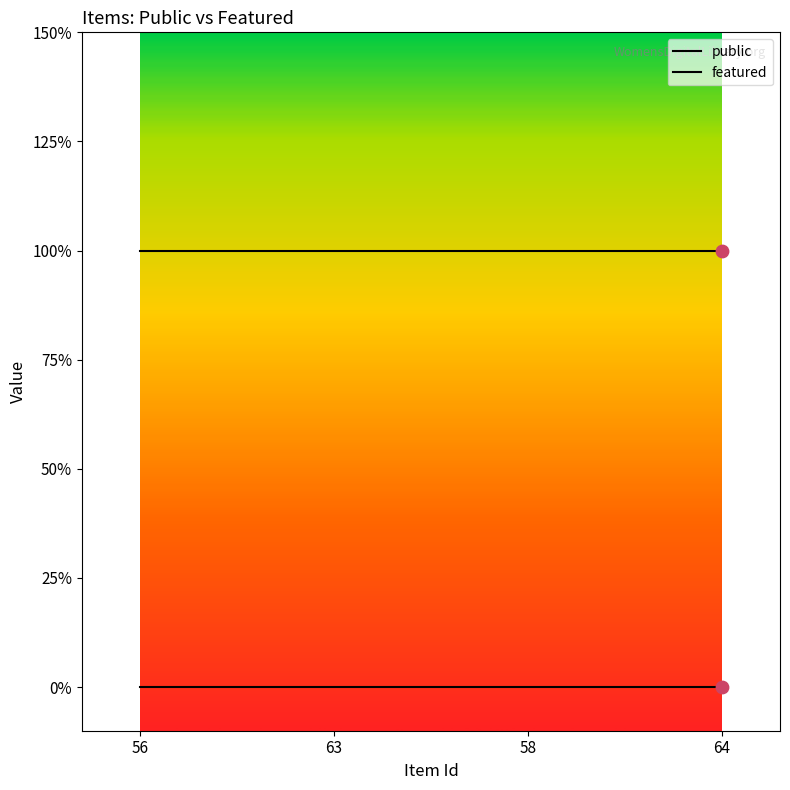

At which category is the sum across all series the highest?

56